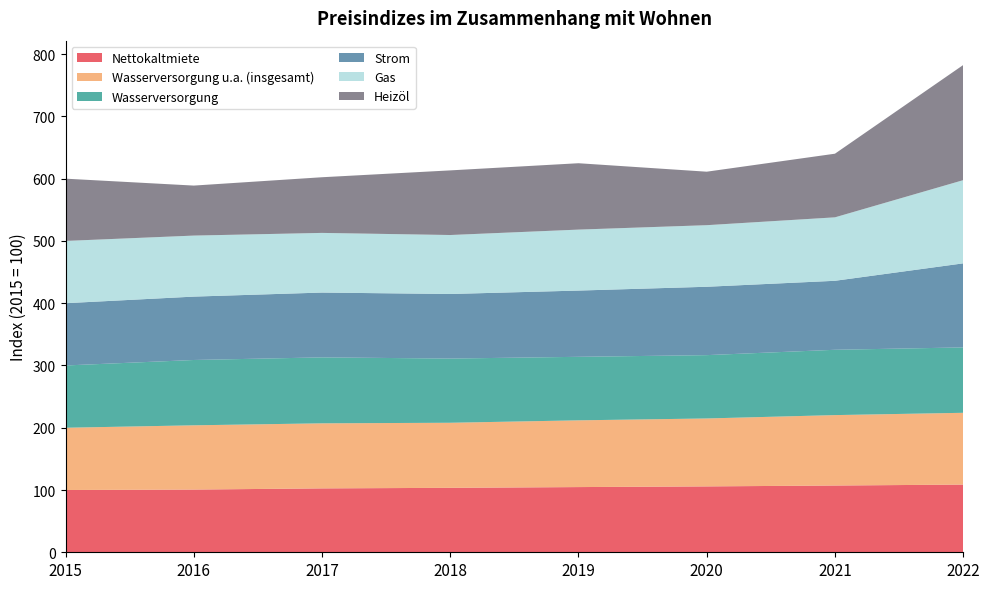

Reading left to right, extract all data points from this chart.

Nettokaltmiete: 2015=100.0	2016=100.7	2017=102.6	2018=103.5	2019=104.7	2020=105.8	2021=107.2	2022=108.7
Wasserversorgung u.a. (insgesamt): 2015=100.0	2016=103.2	2017=104.5	2018=104.5	2019=107.2	2020=109.1	2021=113.1	2022=115.3
Wasserversorgung: 2015=100.0	2016=104.9	2017=105.9	2018=103.1	2019=102.0	2020=101.7	2021=104.9	2022=105.0
Strom: 2015=100.0	2016=101.8	2017=104.1	2018=103.7	2019=106.4	2020=109.8	2021=110.8	2022=135.0
Gas: 2015=100.0	2016=98.0	2017=95.8	2018=94.7	2019=97.9	2020=98.9	2021=101.9	2022=133.6
Heizöl: 2015=100.0	2016=80.3	2017=89.4	2018=103.8	2019=106.6	2020=85.9	2021=102.2	2022=184.9